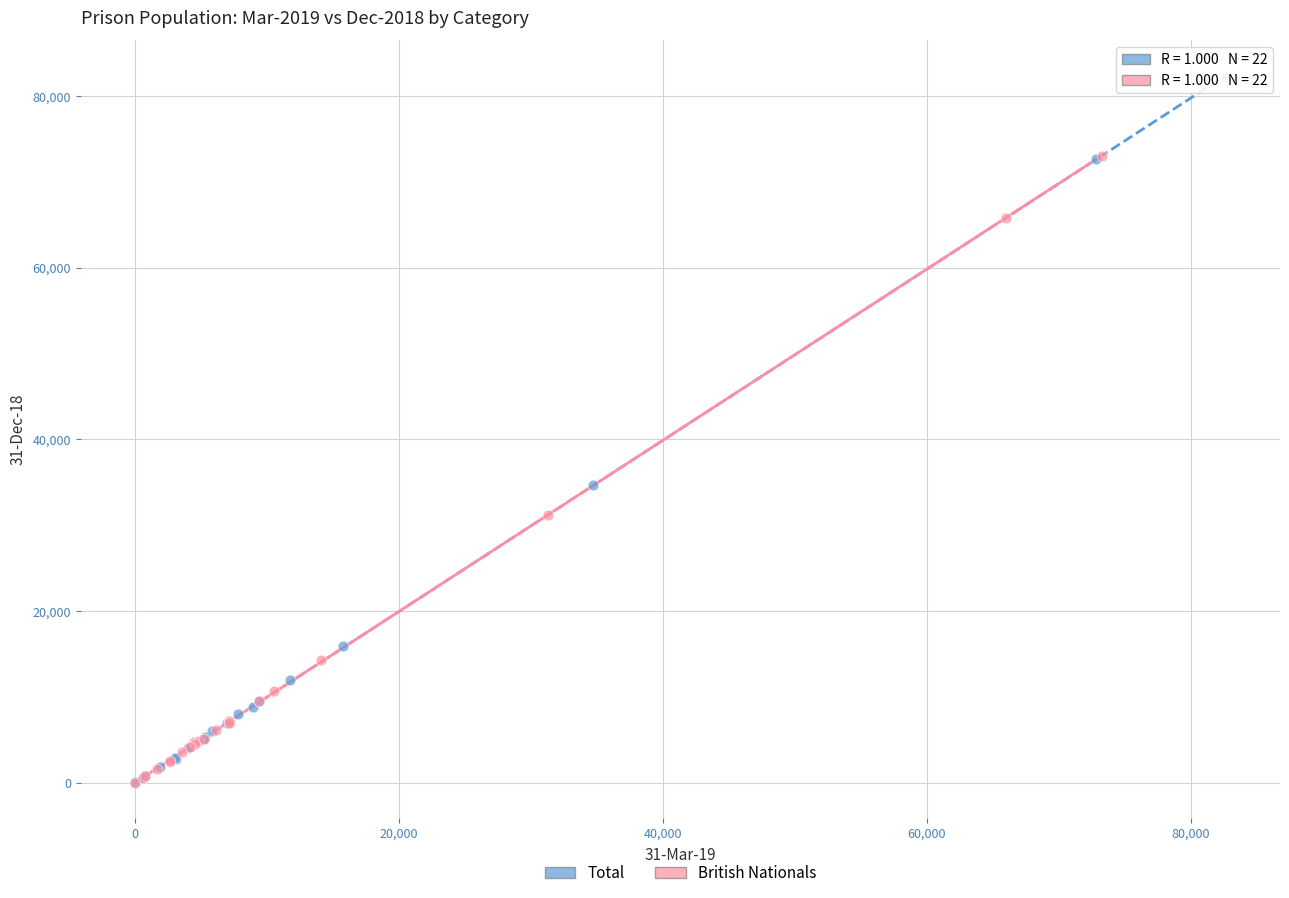

Which series reaches the maximum Y coordinate?

Total